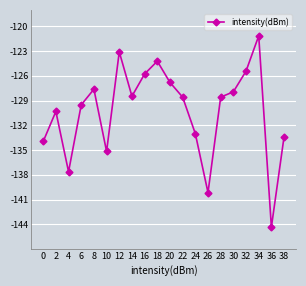

Which label corresponds to the largest value in the chart?

34